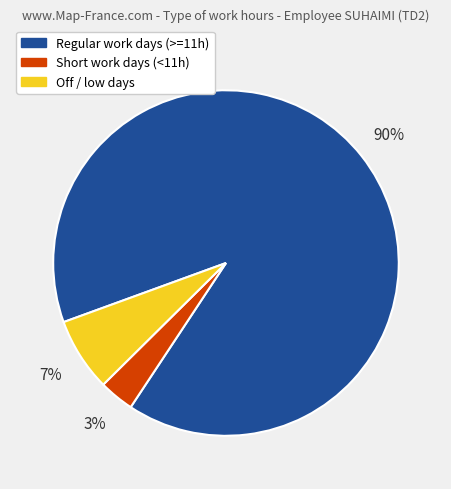

To the nearest percent, what is the difference between the largest and smallest slice percentages?

87%